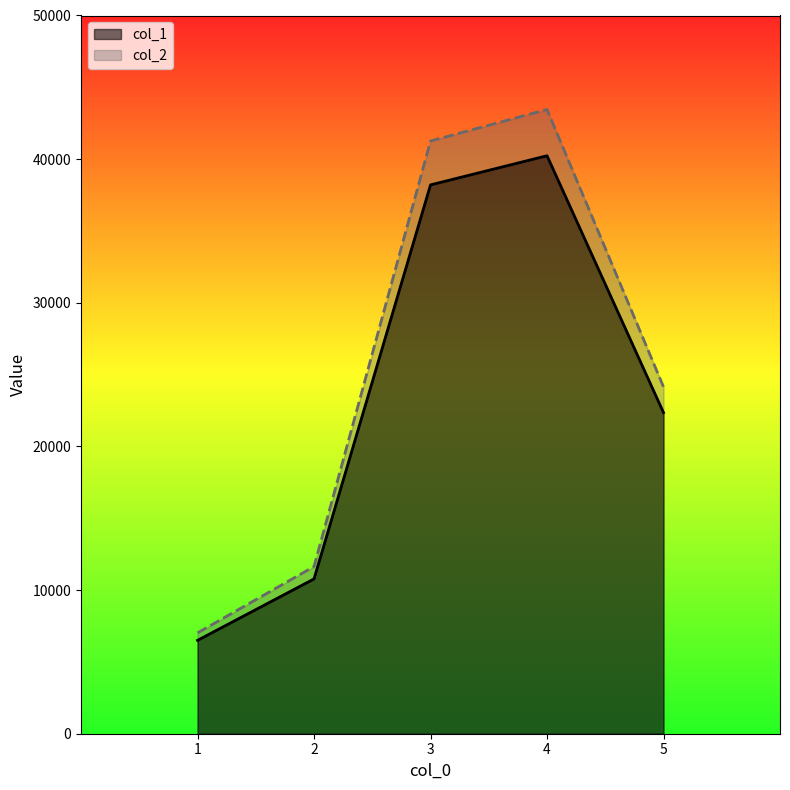

Rank the series by their average value, from lowest to highest.

col_1, col_2